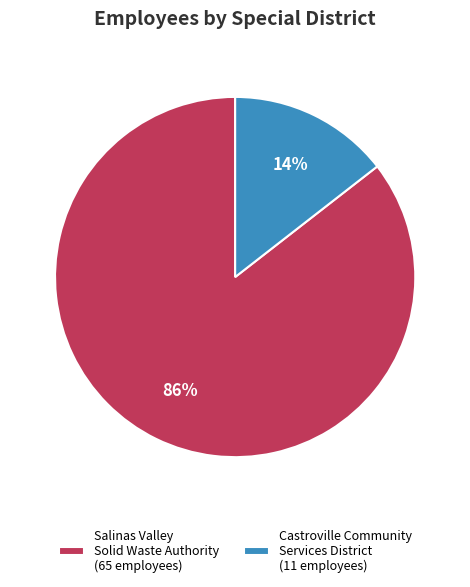

Do Salinas Valley Solid Waste Authority (65 employees) and Castroville Community Services District (11 employees) together represent more than half of the pie?

Yes